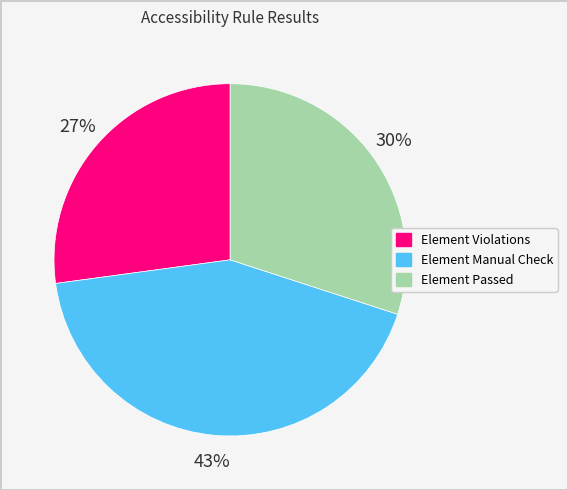

To the nearest percent, what is the difference between the largest and smallest slice percentages?

16%